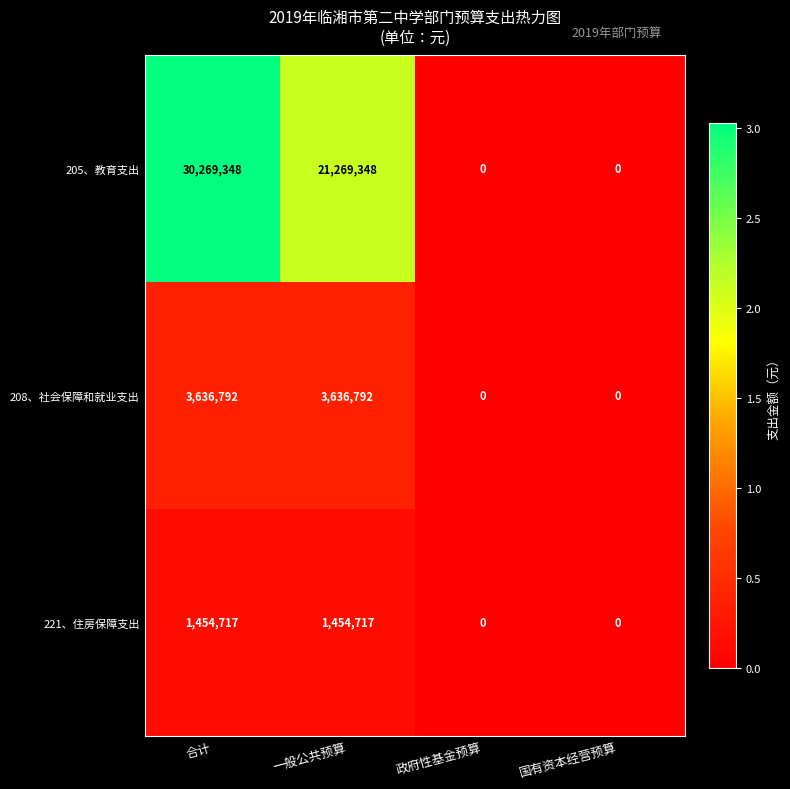

What is the difference between the 205、教育支出 values at 国有资本经营预算 and 合计?

30269348